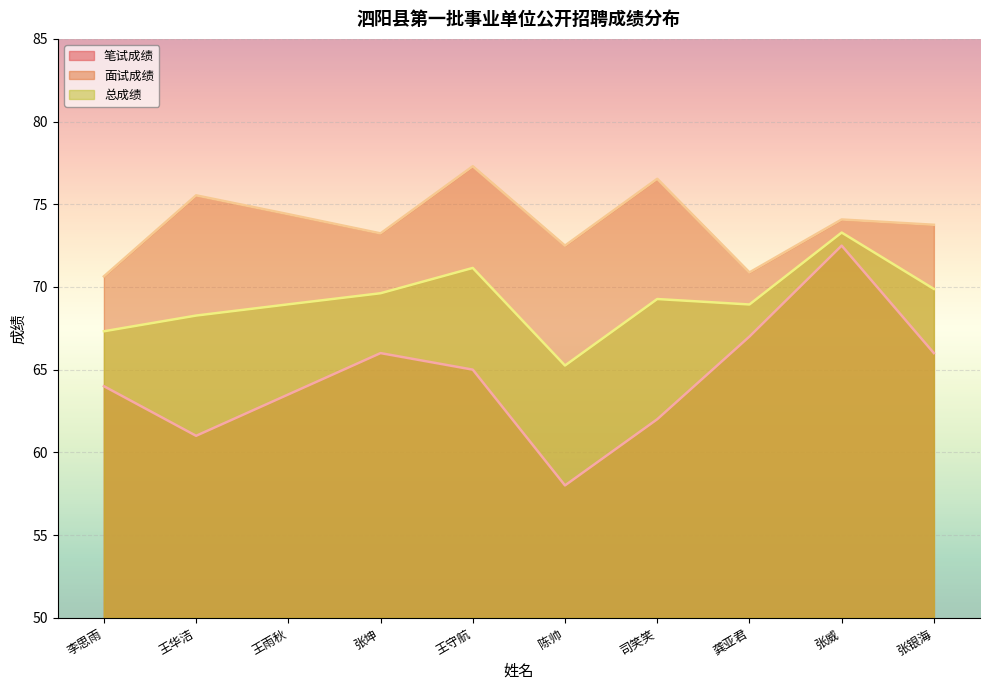

Between 龚亚君 and 张威, which series saw the biggest shift?

笔试成绩